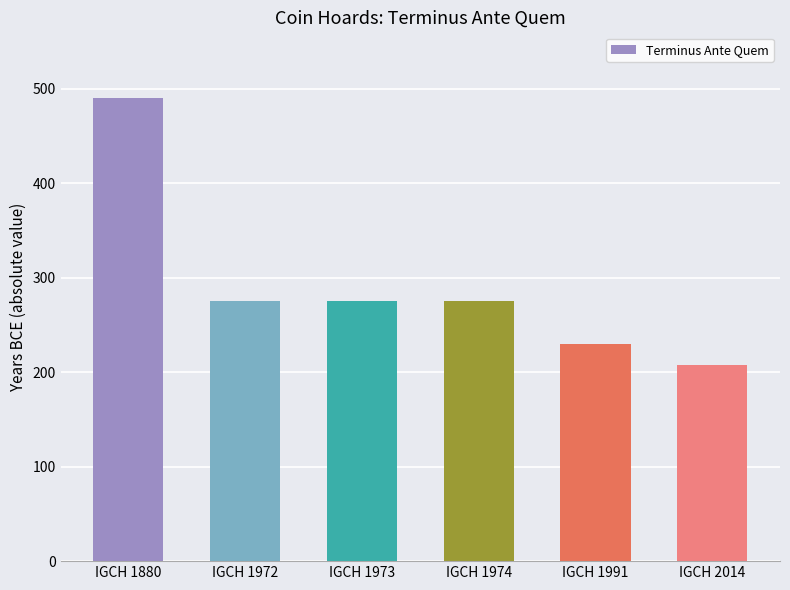

Does the chart contain any negative values?

No